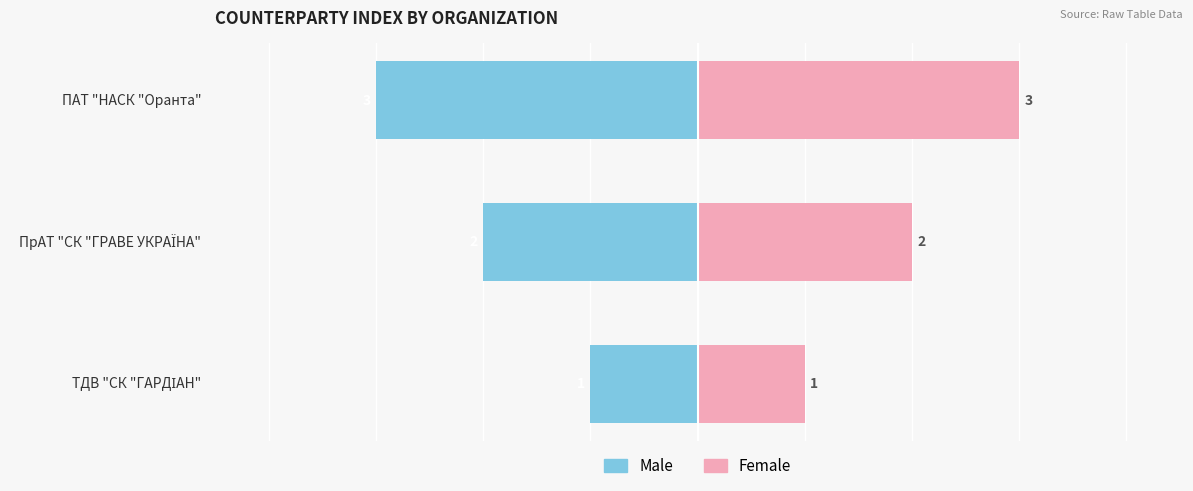

Is it true that Female equals 5 at ПАТ "НАСК "Оранта"?

False